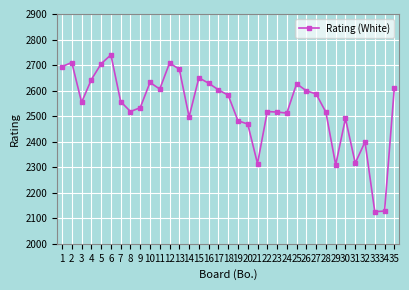

Which has a higher value, 31 or 18?

18